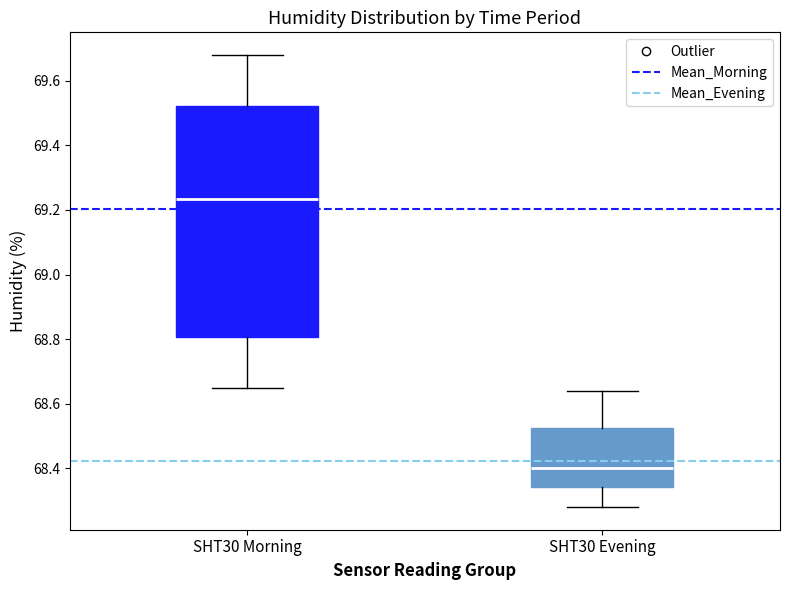

Reading left to right, read every box against the y-axis: the position of its median line, the range the box covers, and the ends of its whiskers. The values are not printed on the chart, so give them approximately, as read against the axis.

SHT30 Morning: median 69.24, box 68.80 to 69.52, whiskers 68.66 to 69.68
SHT30 Evening: median 68.40, box 68.34 to 68.52, whiskers 68.28 to 68.64